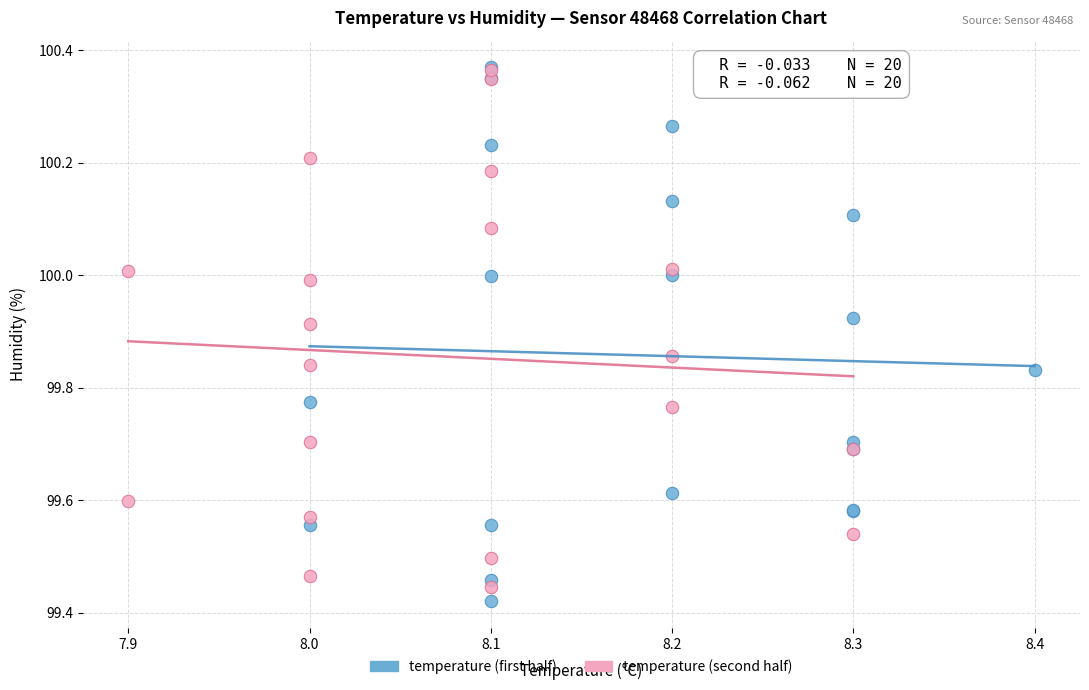

Which series has the largest Y range (max minus min)?

temperature (first half)